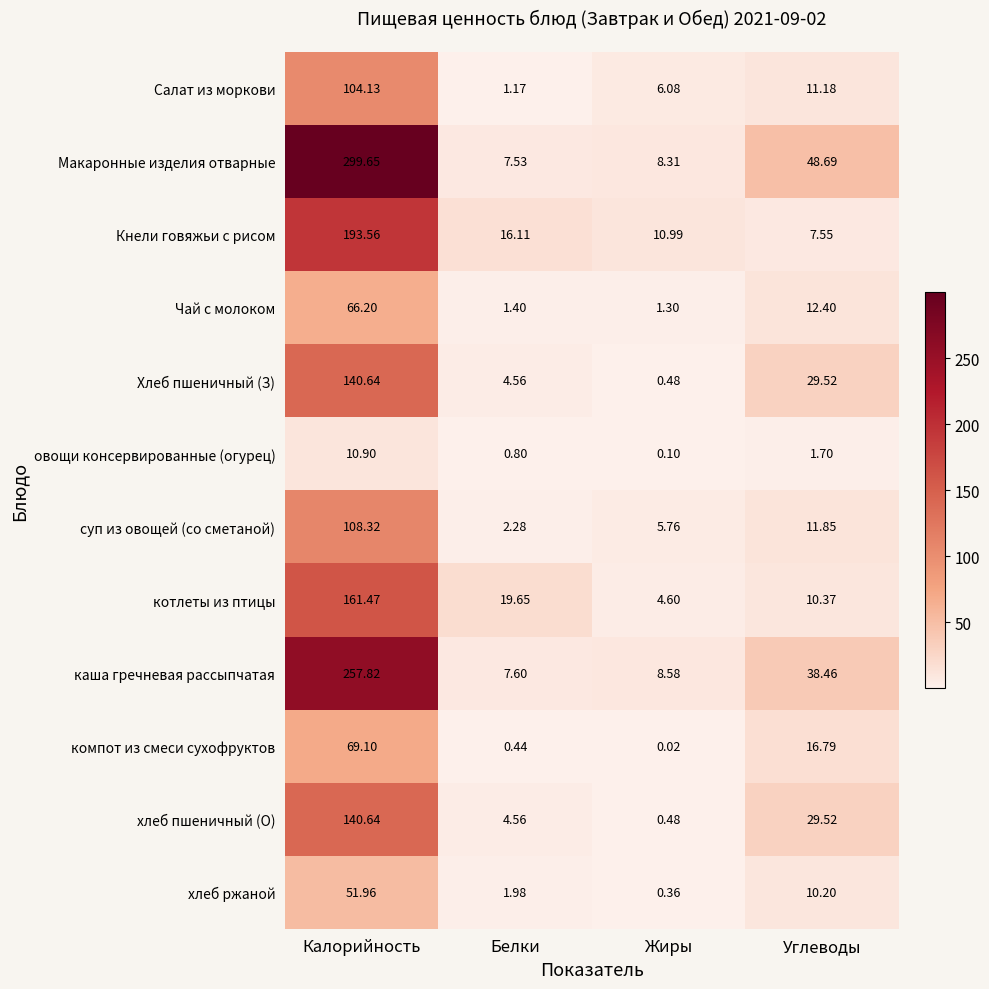

At which label is компот из смеси сухофруктов closest to 34?

Углеводы